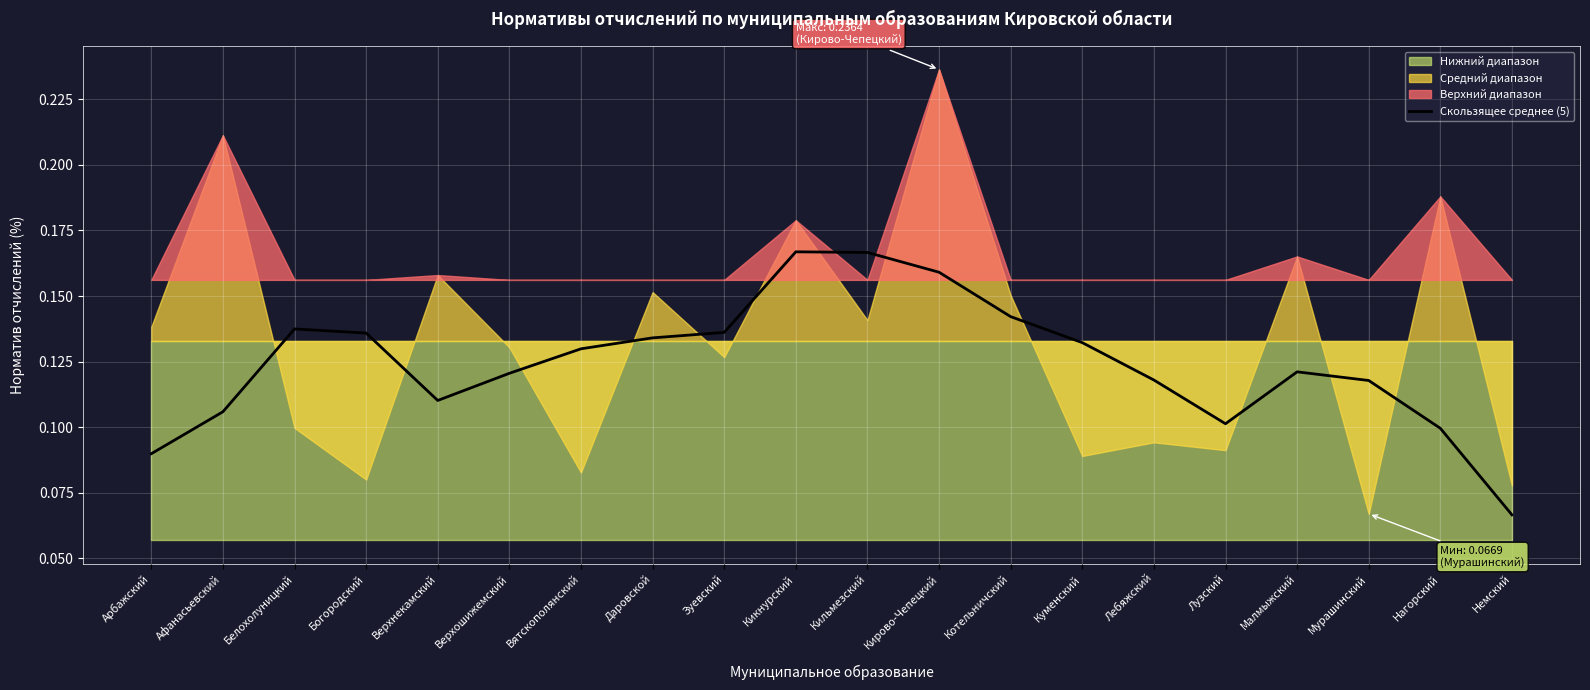

Where is the data nearest to the value 0?

Немский